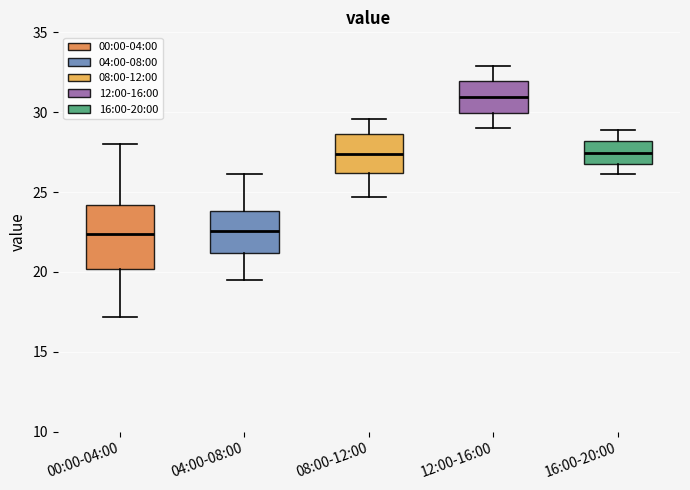

Where does the lower whisker of the box for 04:00-08:00 end on the y-axis? The values are not printed on the chart, so give them approximately, as read against the axis.

19.5